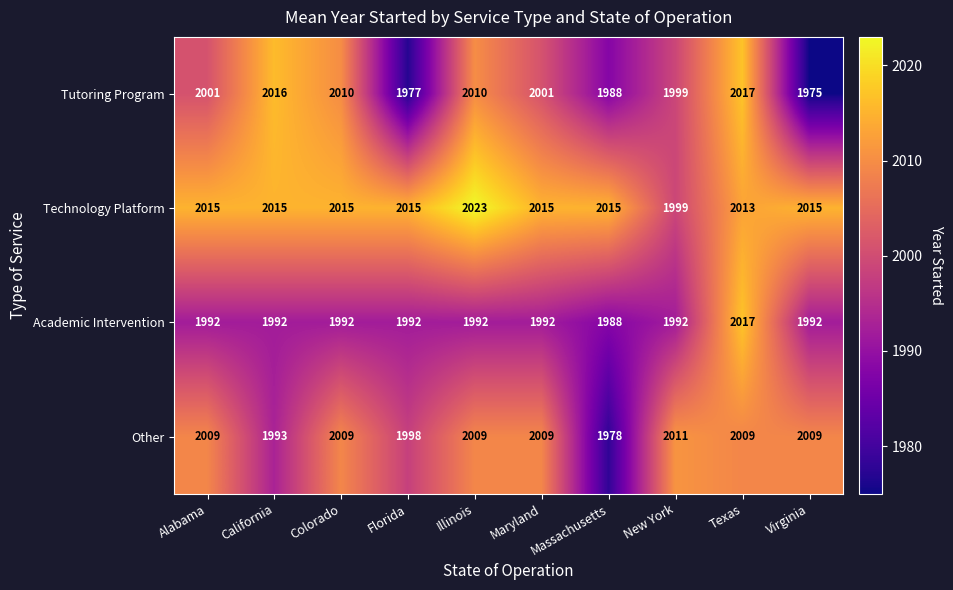

Between Maryland and New York, which series saw the biggest shift?

Technology Platform